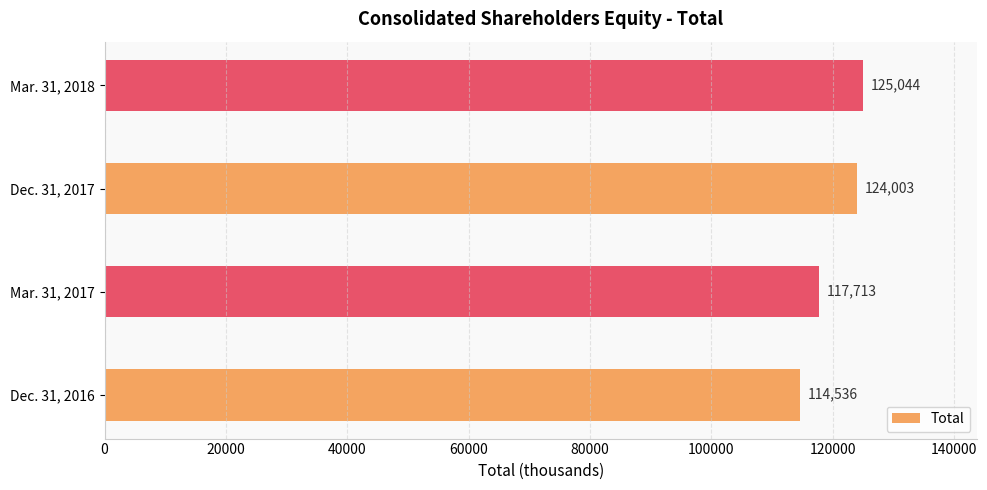

List the labels in order of value, smallest first.

Dec. 31, 2016, Mar. 31, 2017, Dec. 31, 2017, Mar. 31, 2018